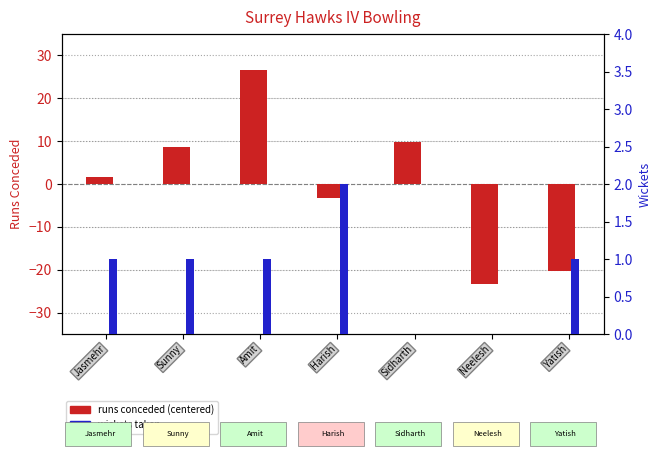

List the series in order of their overall mean, highest first.

Wickets, Runs (centered)